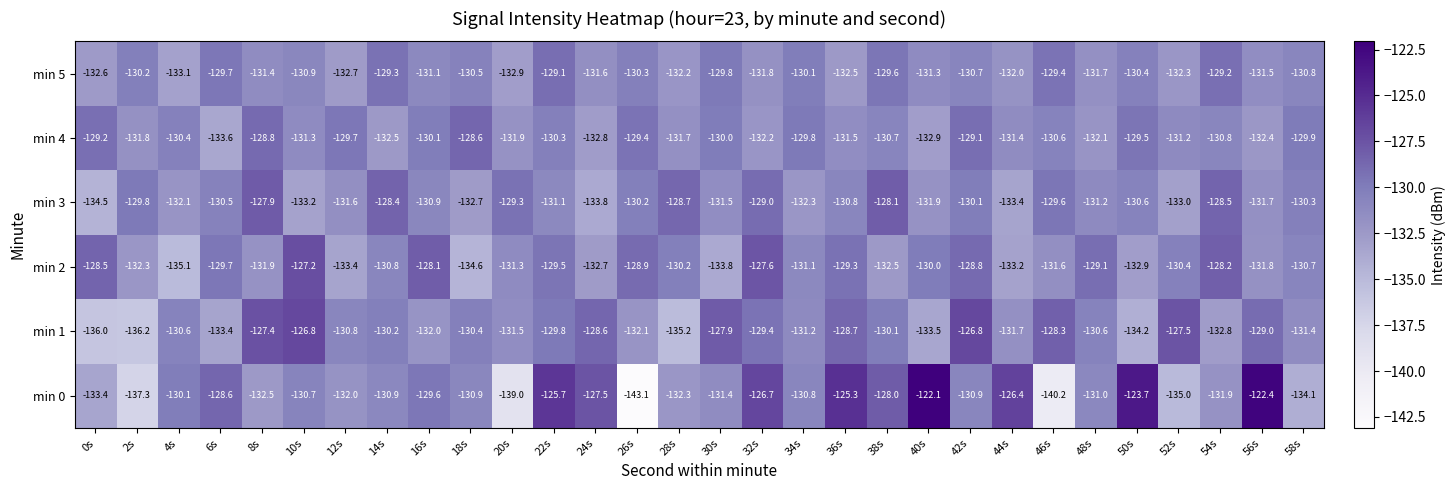

Between 4s and 14s, which series saw the biggest shift?

min 2